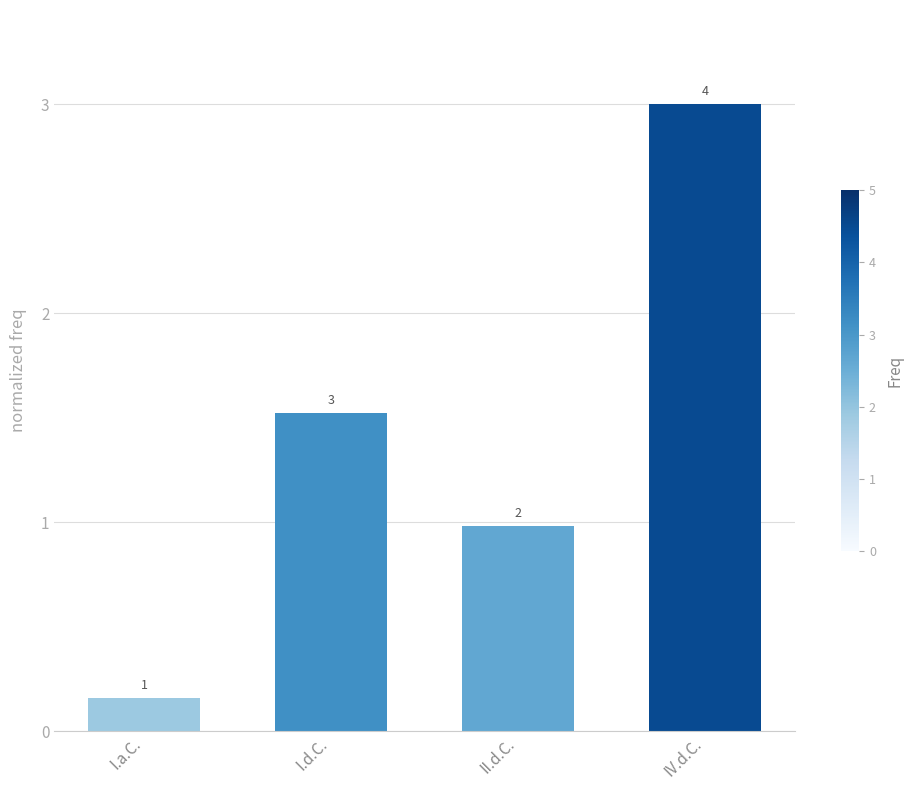

List the labels in order of value, largest first.

IV.d.C., I.d.C., II.d.C., I.a.C.